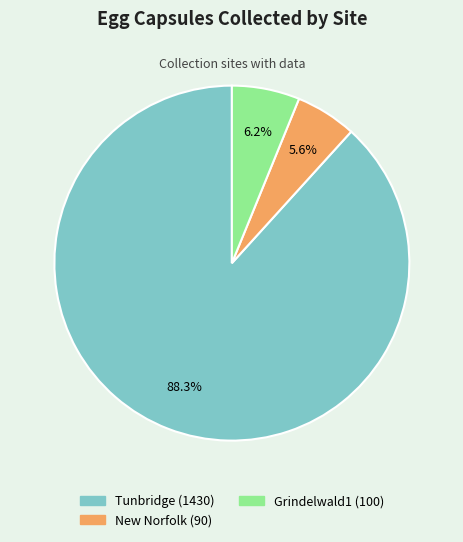

The New Norfolk slice represents 6% of the pie. True or false?

True